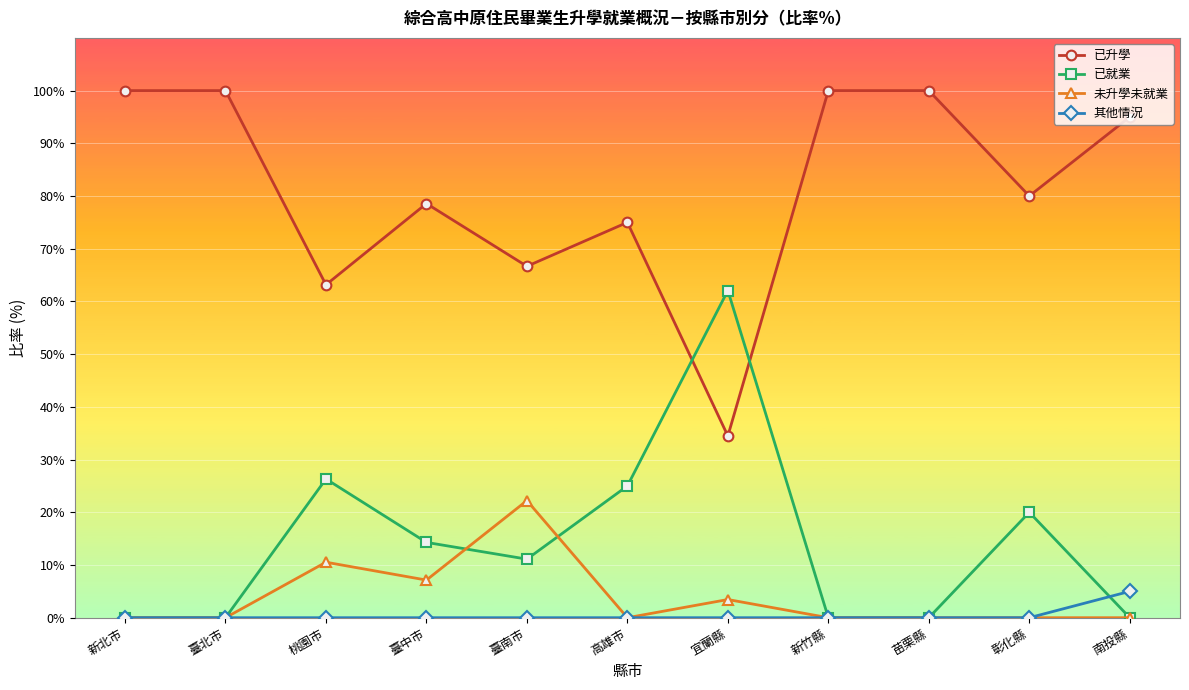

Which series has the largest total across all categories?

已升學